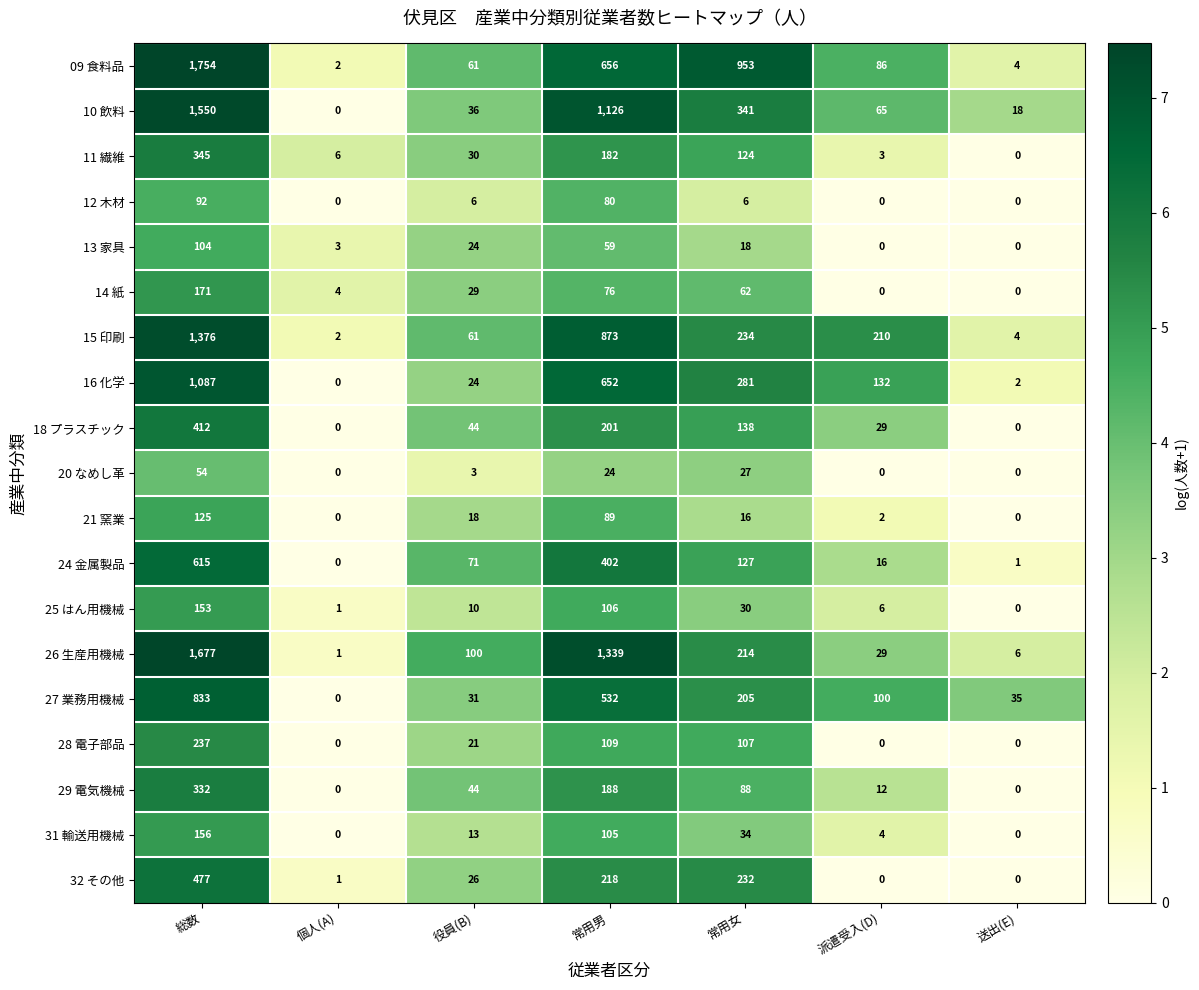

Where does the 09 食料品 series first go above 86?

総数